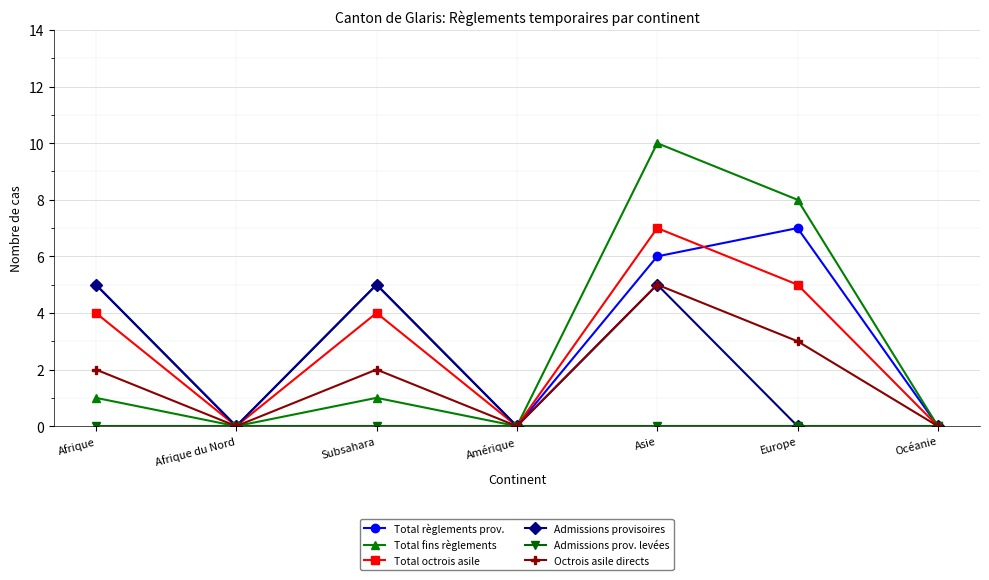

Which category has the highest value in the Total règlements prov. series?

Europe